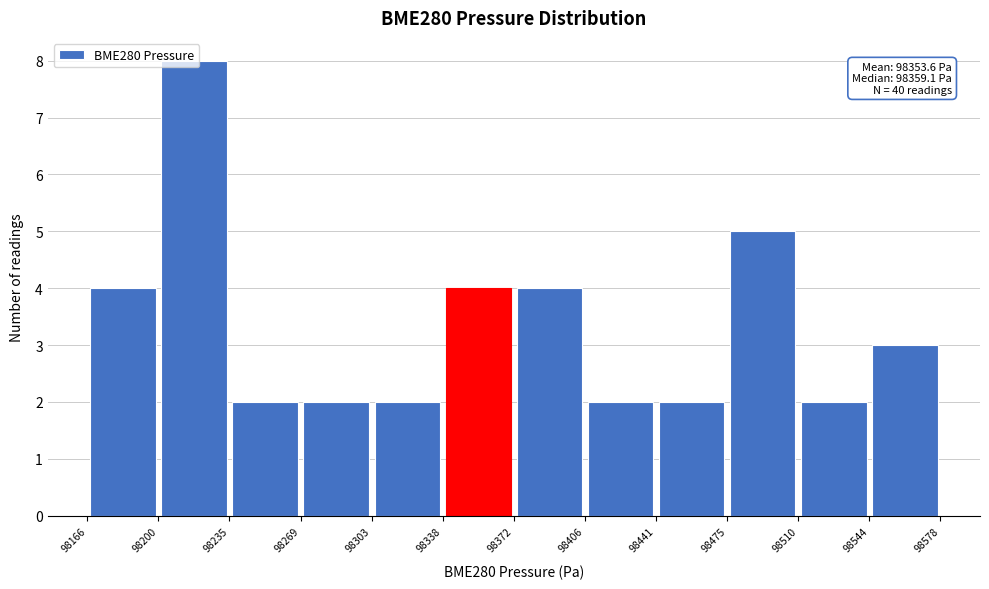

Over which range of the x-axis is the bar tallest?

98200 to 98235